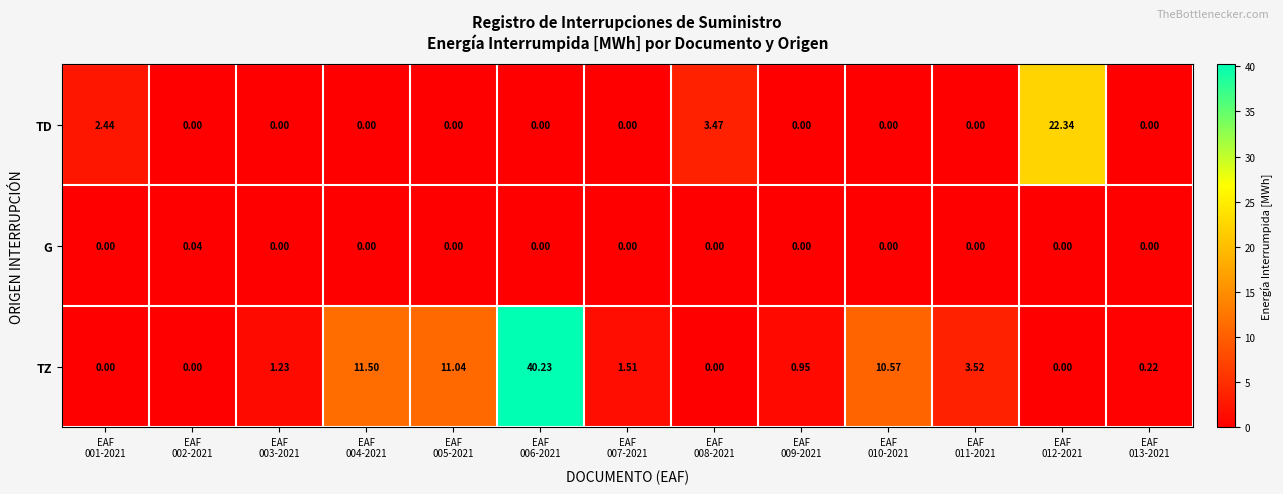

Rank the series by their maximum value, from highest to lowest.

TZ, TD, G